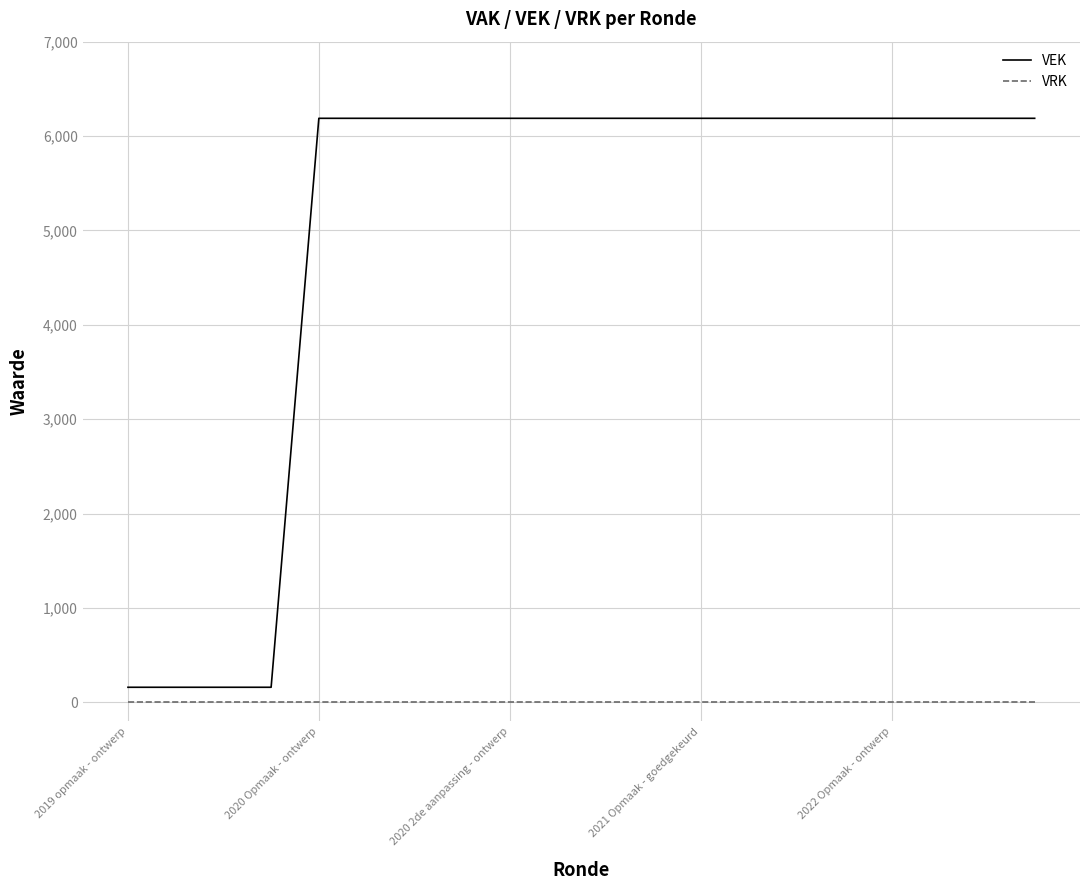

True or false: VEK and VRK cross at least once.

False